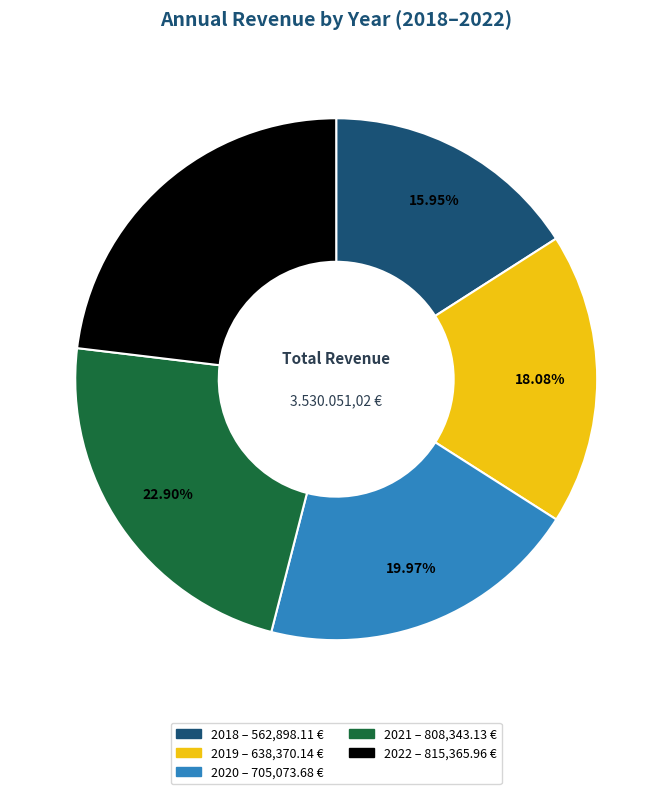

How many slices are in this pie chart?

5